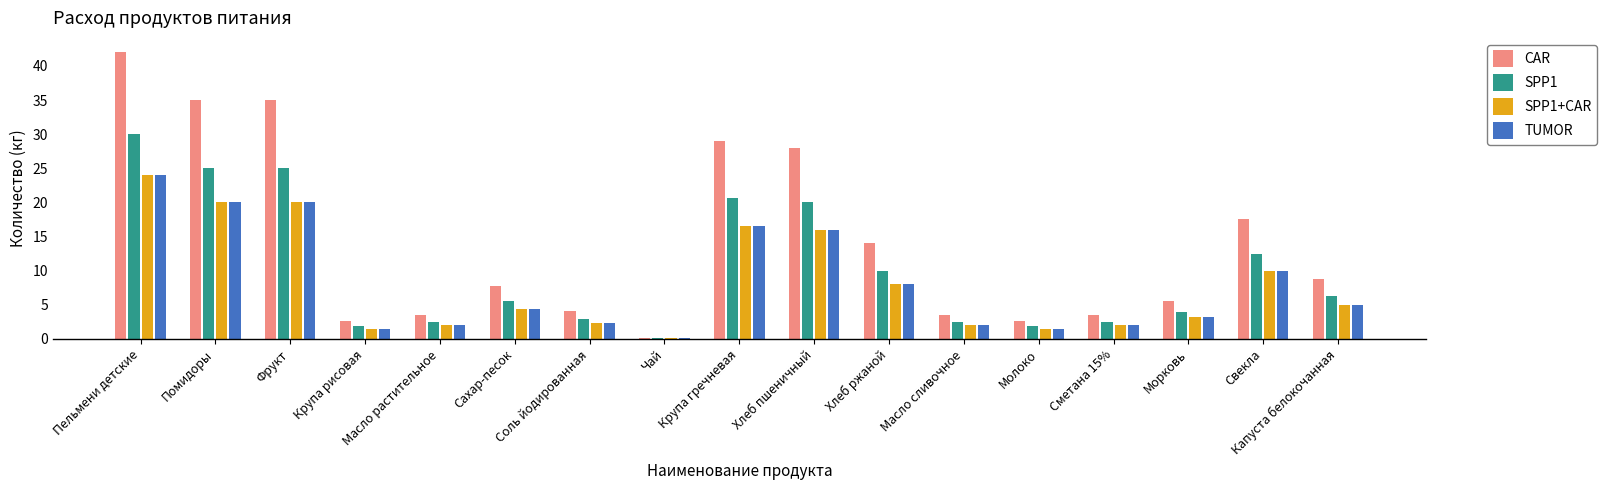

True or false: SPP1 has a value of 6.2 at Капуста белокочанная.

True